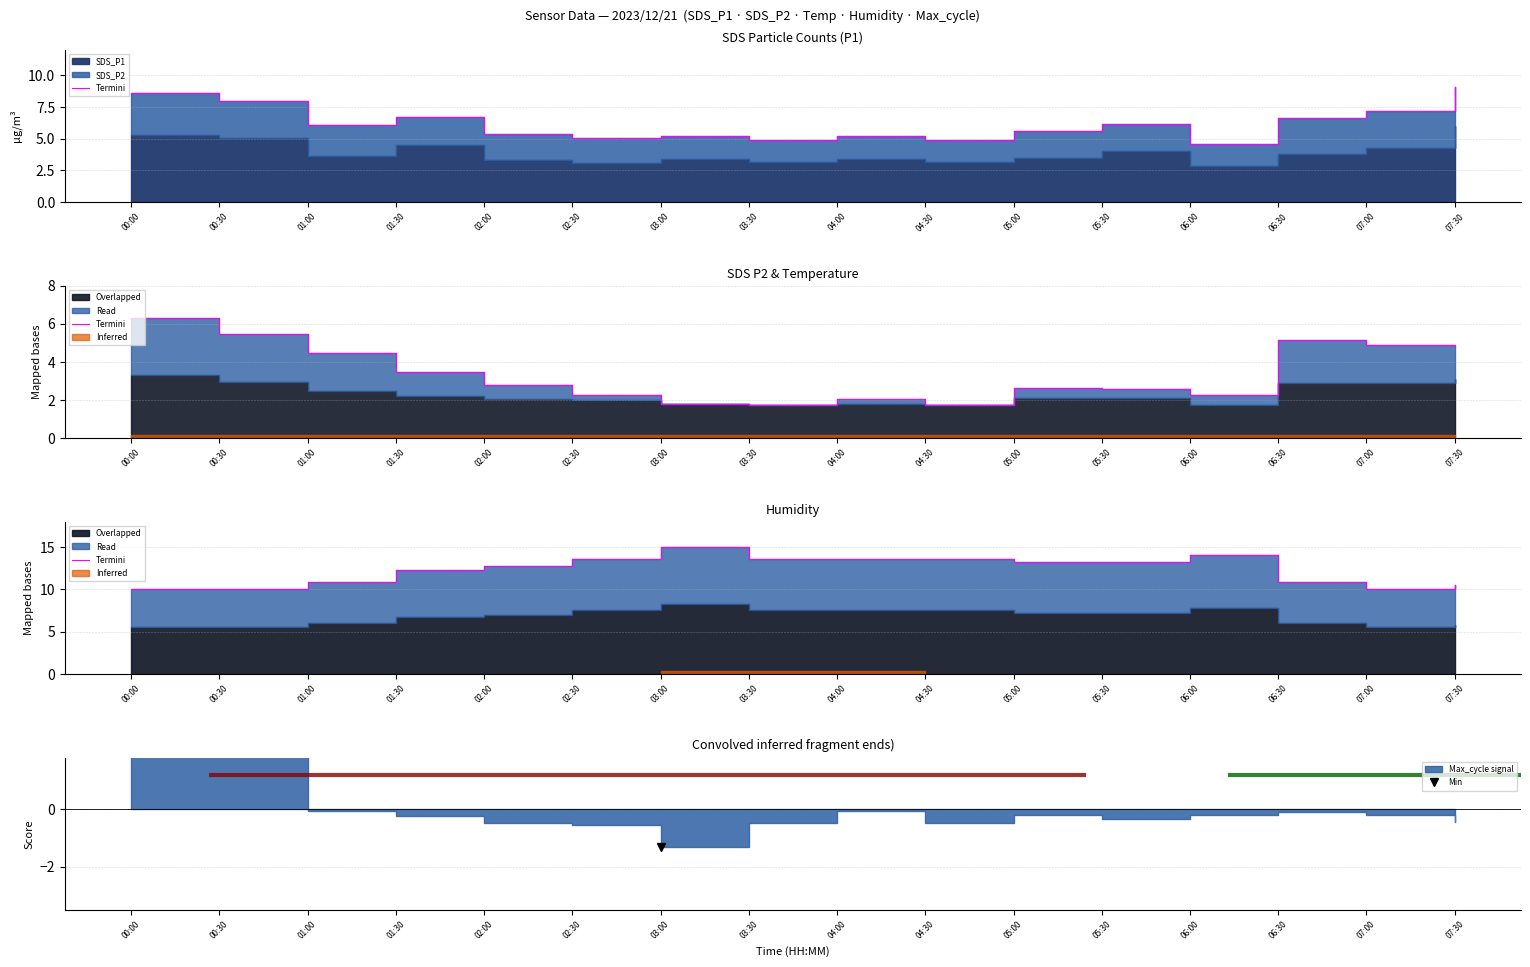

What is the label of the 9th point from the left?

04:00